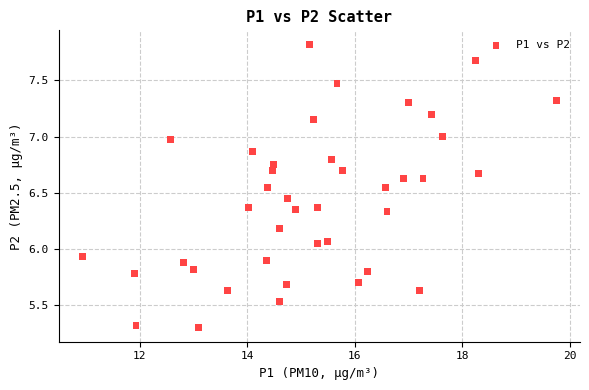

What is the range of X values (max minus min)?

8.8